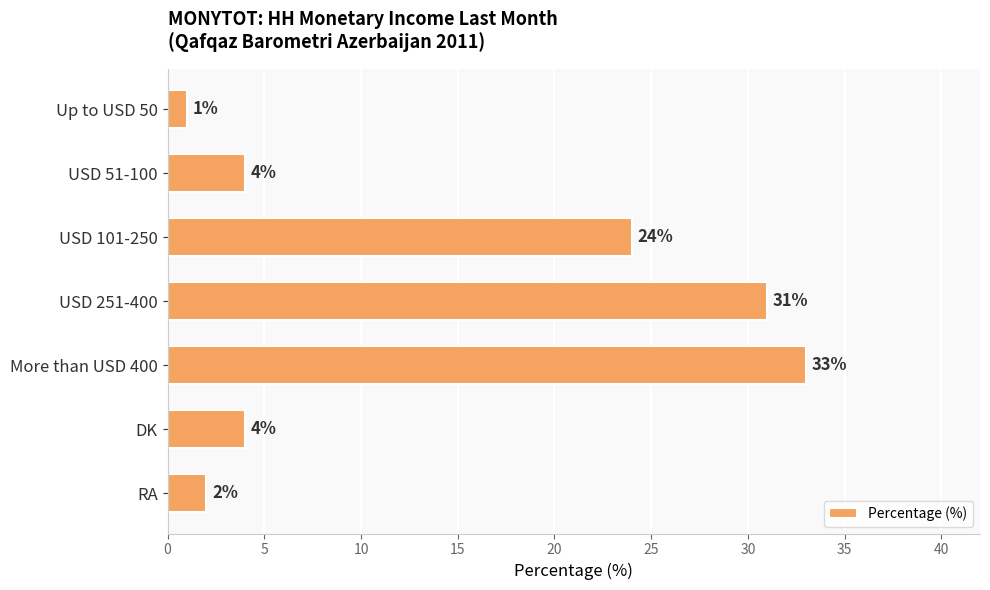

What is the sum of all values?

99